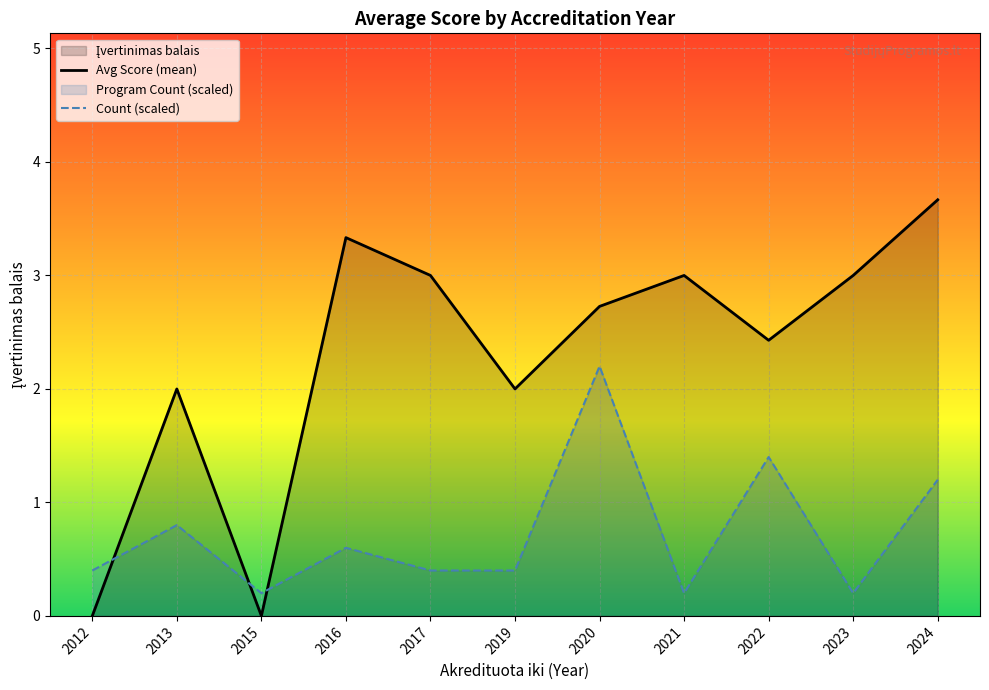

Approximately how many times larger is the value at 2021 compared to 2020?

1.0